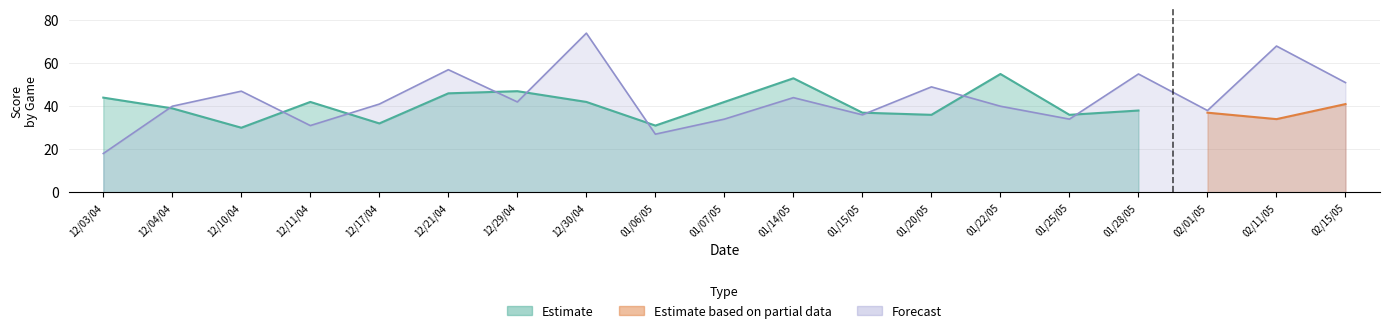

How many categories are shown in the chart?

19